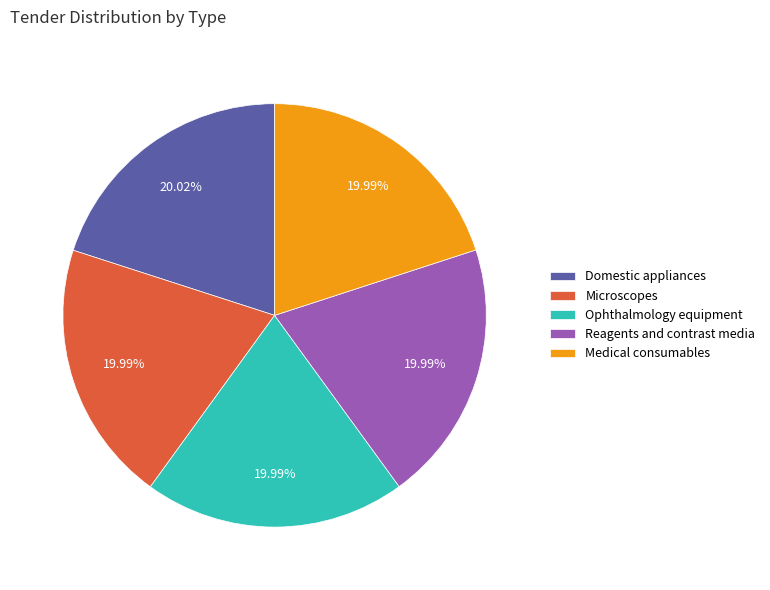

True or false: Domestic appliances accounts for 30% of the total.

False